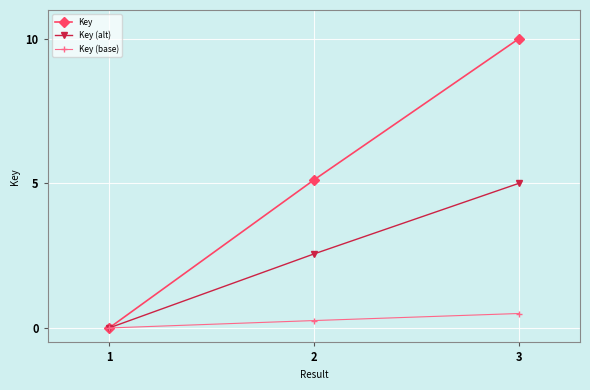

How many values in Key (alt) are above zero?

2